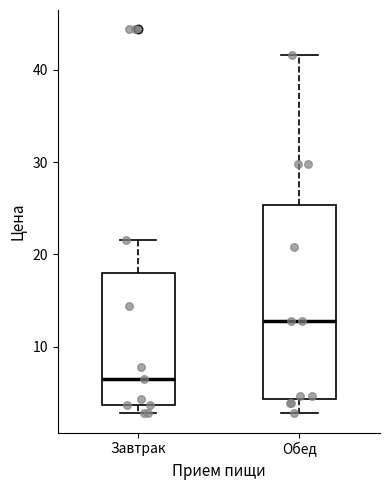

Reading left to right, read every box against the y-axis: the position of its median line, the range the box covers, and the ends of its whiskers. The values are not printed on the chart, so give them approximately, as read against the axis.

Завтрак: median 7, box 4 to 18, whiskers 3 to 22
Обед: median 13, box 4 to 25, whiskers 3 to 42